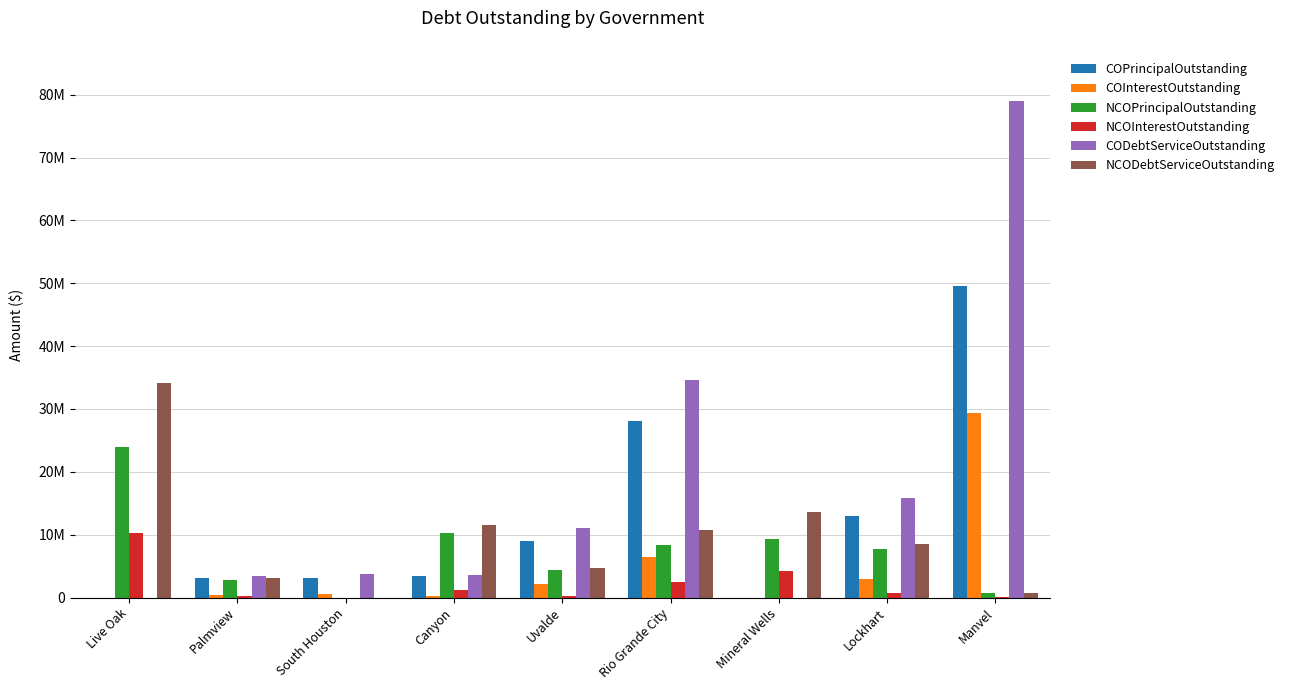

Does the chart contain stacked bars?

No